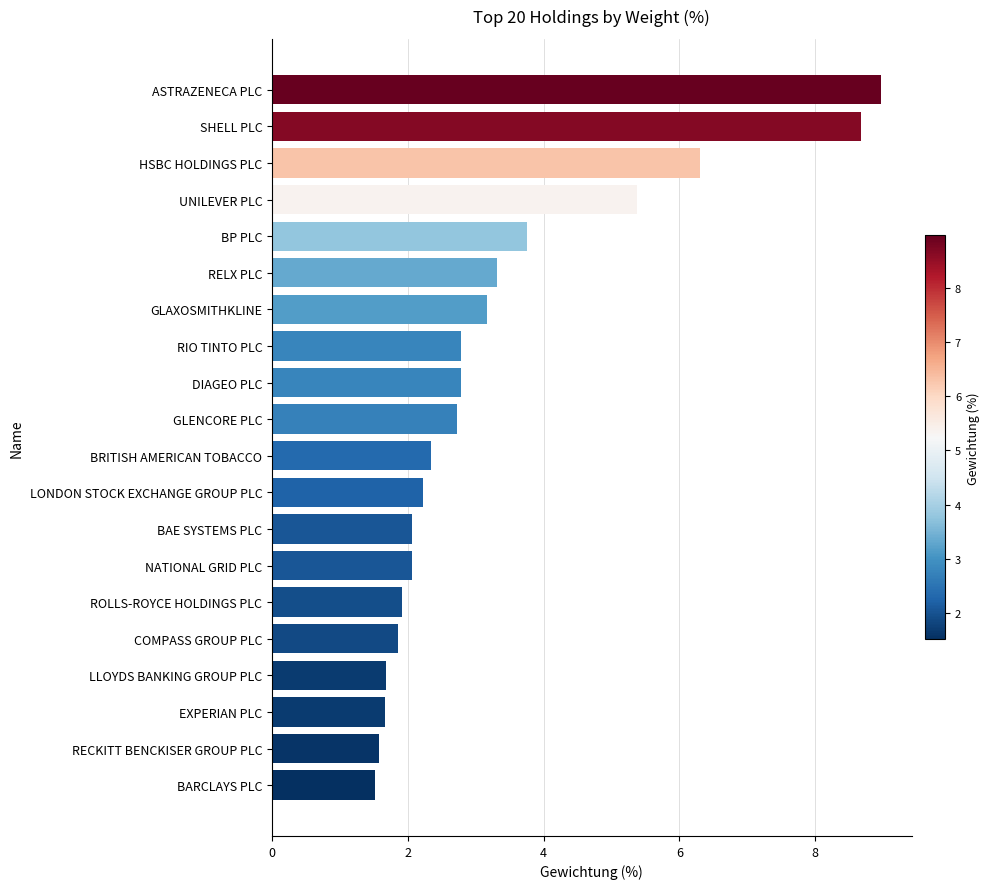

At which label is the value closest to 5?

UNILEVER PLC